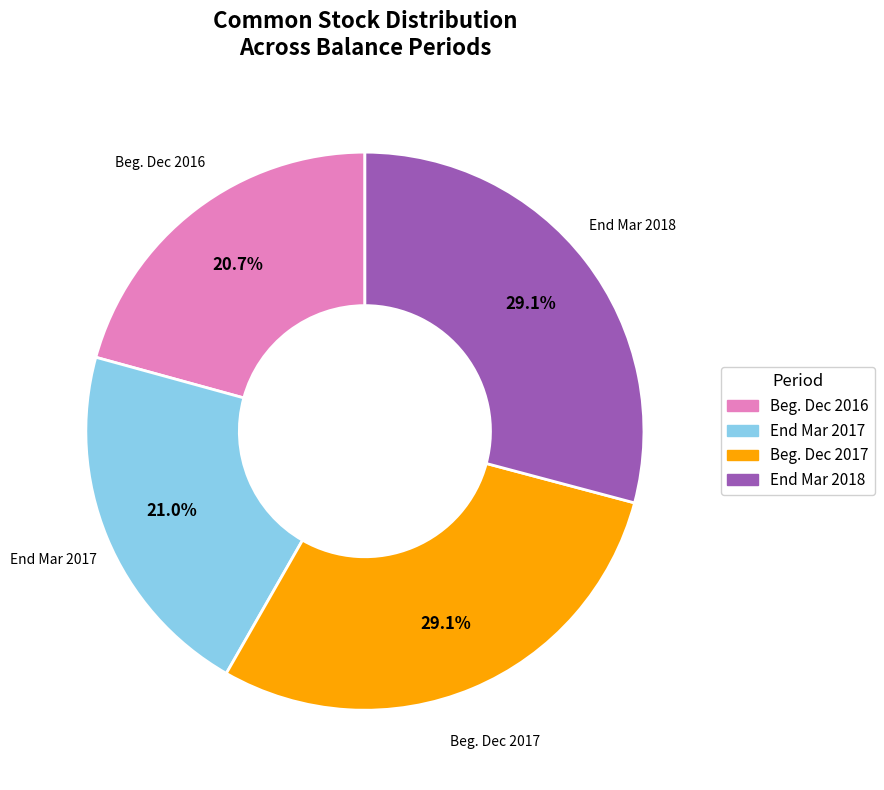

Is there a majority slice in this chart?

No